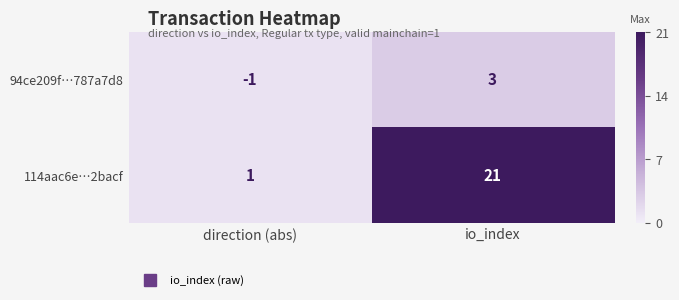

What is the average value of the 114aac6e…2bacf series?

11